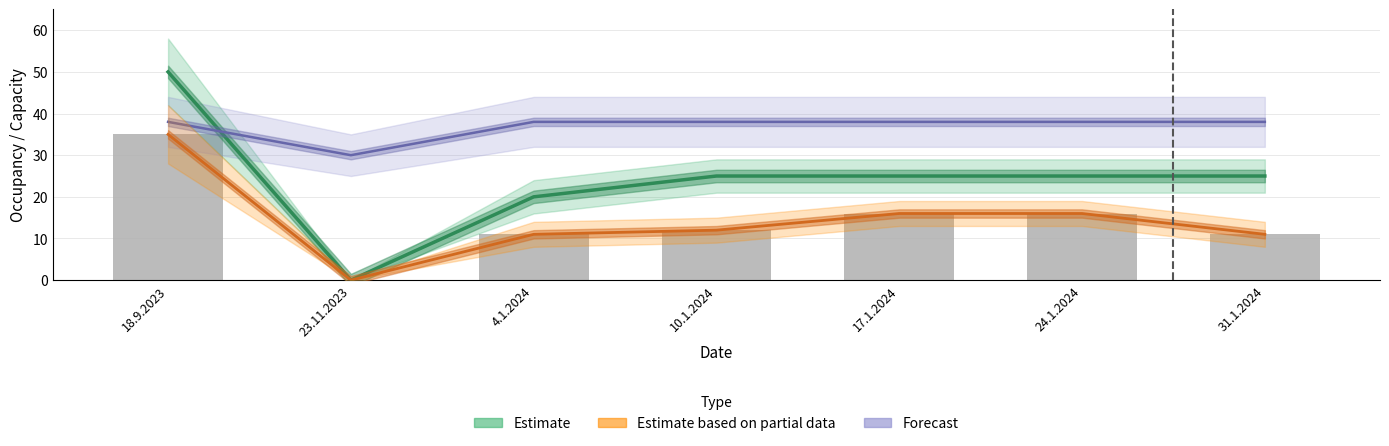

Is it true that the value at 10.1.2024 is 12?

True